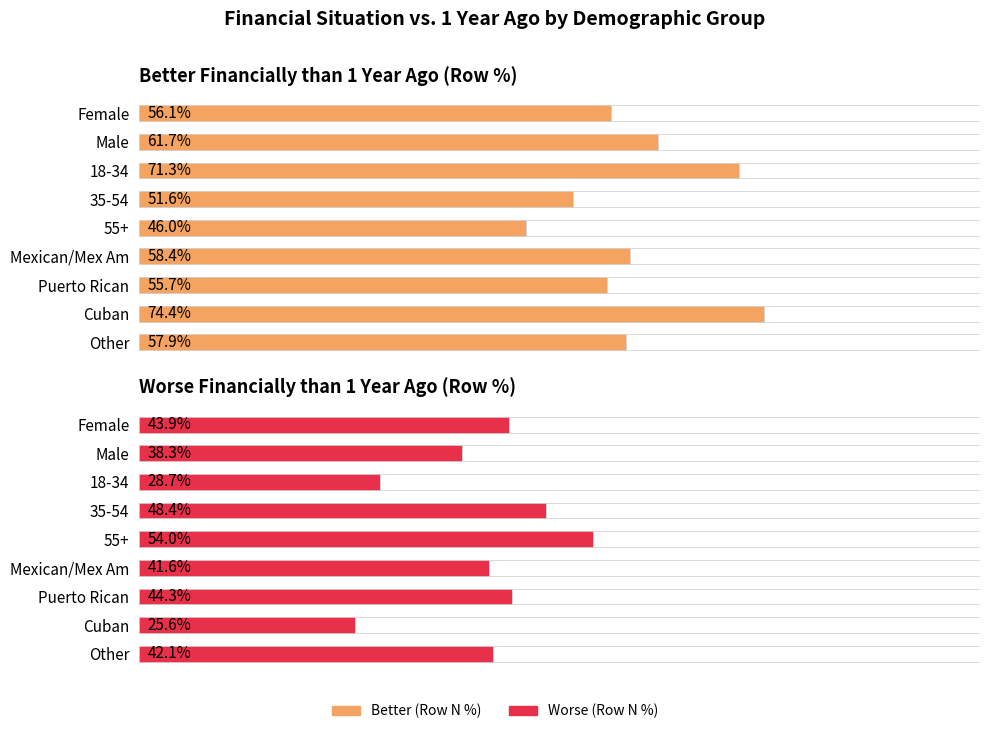

What are all the series names shown in the legend?

Better (Row N %), Worse (Row N %)